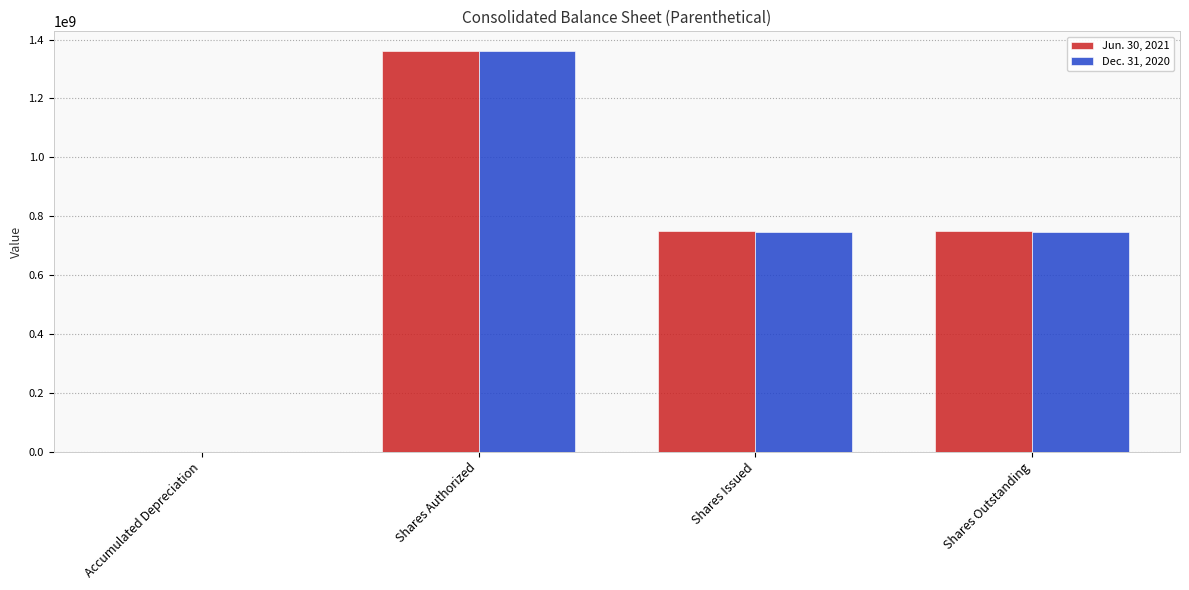

At which category does the chart reach its peak across all series?

Shares Authorized